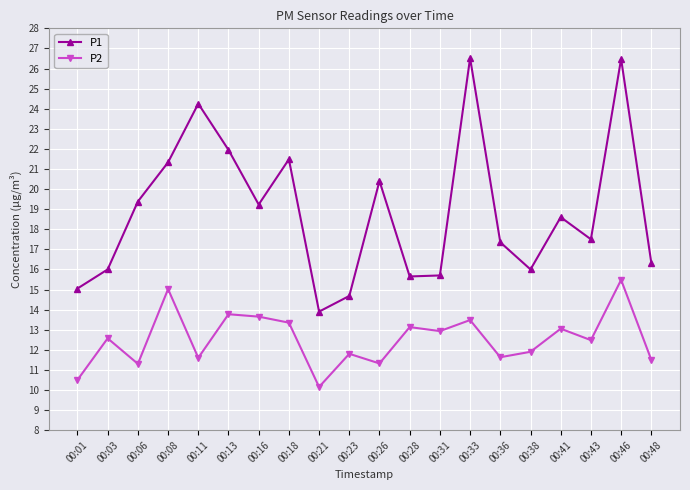

True or false: P2 and P1 cross at least once.

False